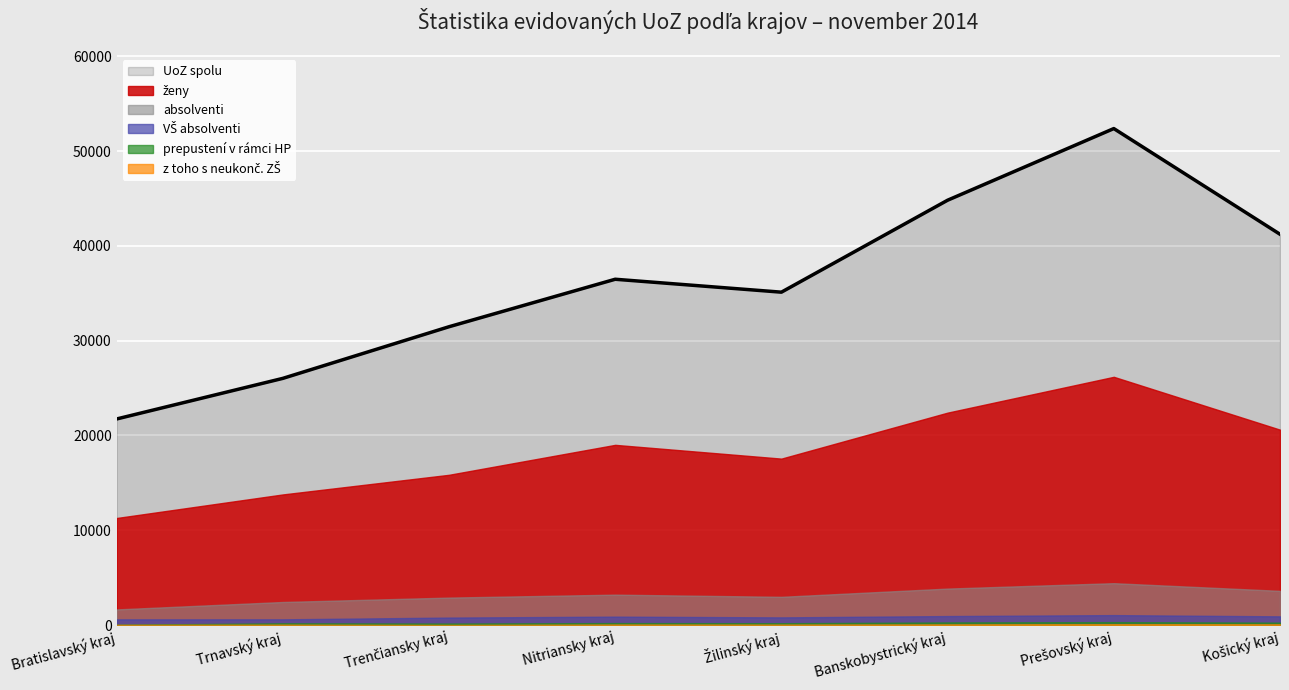

What is the average value of the ženy series?

18339